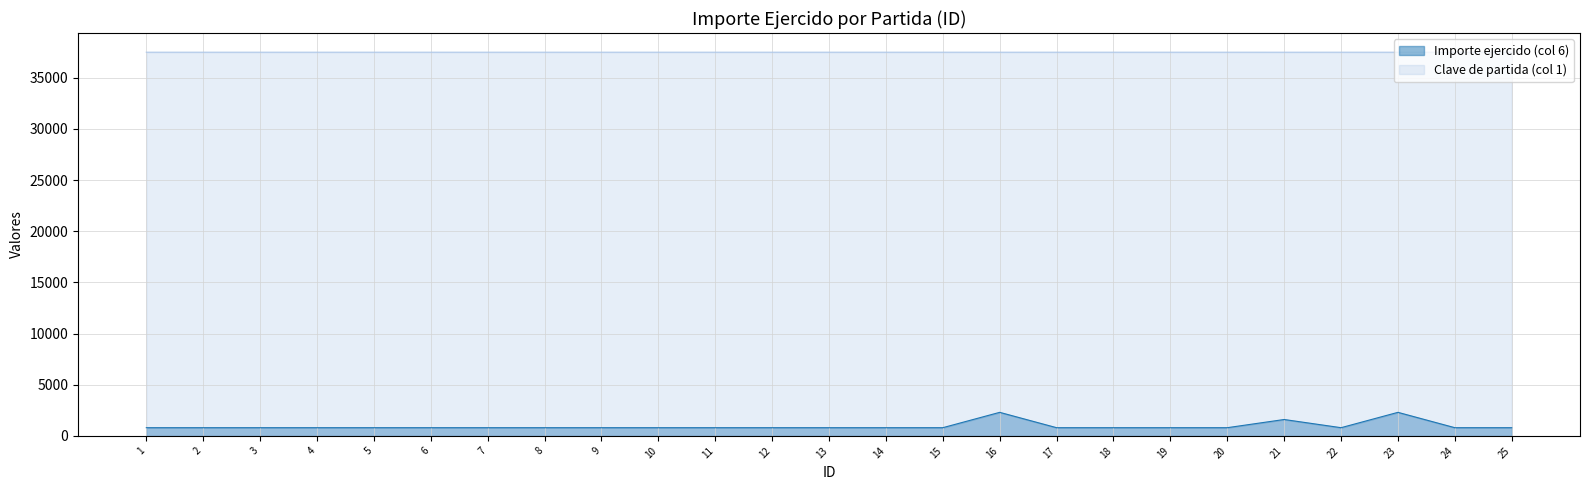

What is the maximum value shown in the chart?

37502